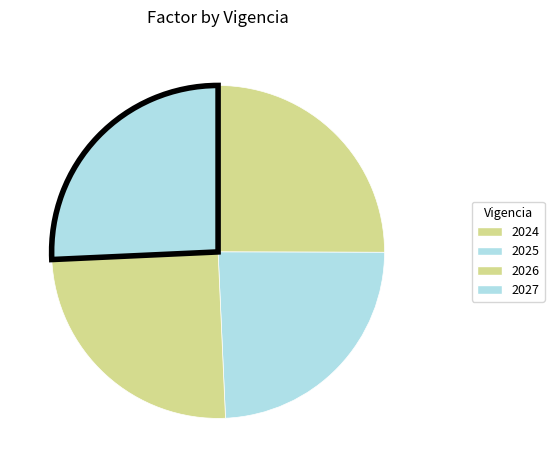

Count the number of slices in the pie.

4